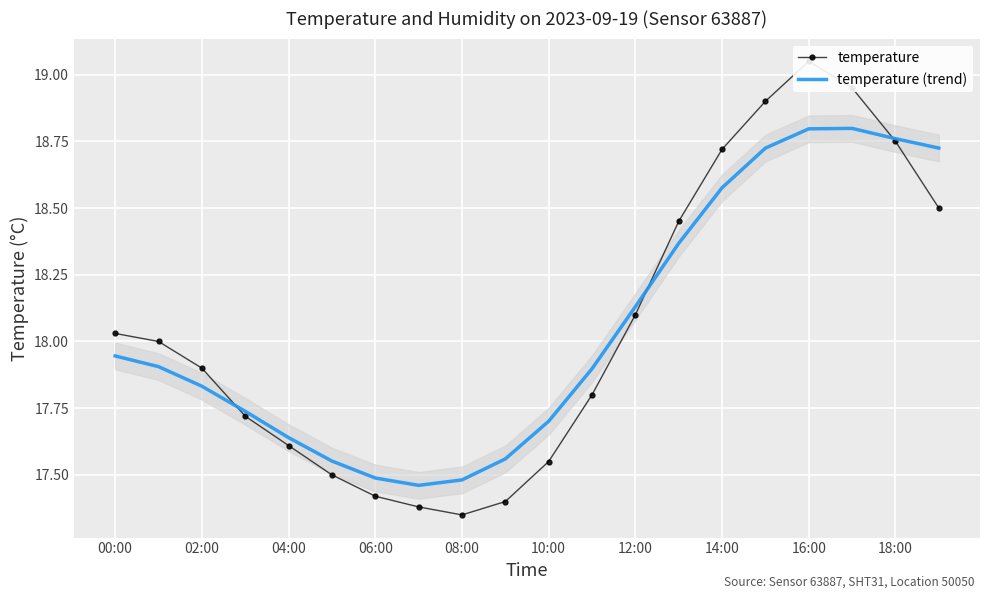

Reading left to right, extract all data points from this chart.

temperature: 18.0	18.0	17.9	17.7	17.6	17.5	17.4	17.4	17.4	17.4	17.6	17.8	18.1	18.4	18.7	18.9	19.1	18.9	18.8	18.5
temperature (trend): 17.9	17.9	17.8	17.7	17.6	17.6	17.5	17.5	17.5	17.6	17.7	17.9	18.1	18.4	18.6	18.7	18.8	18.8	18.8	18.7